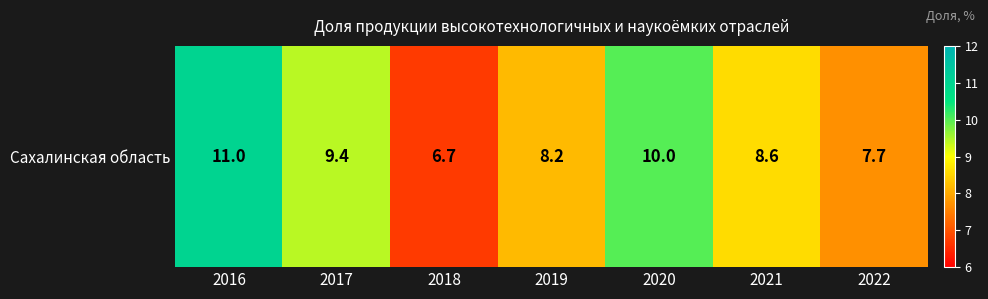

How many values exceed 8?

5